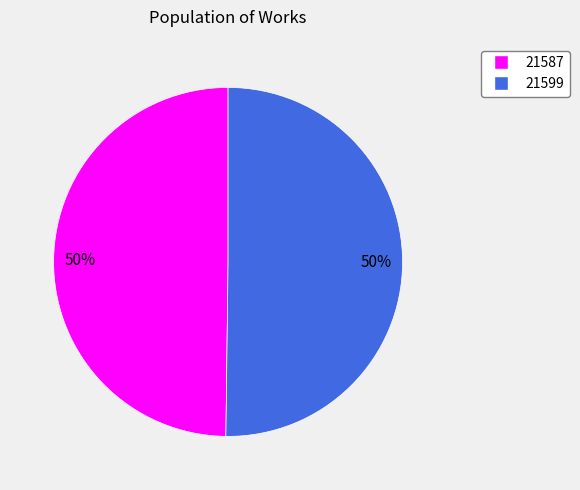

How many segments does this pie chart have?

2